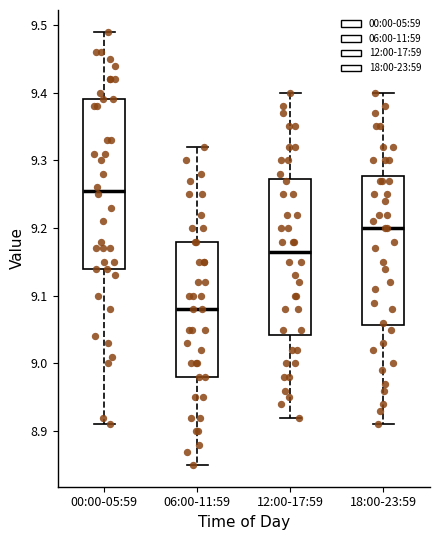

Reading left to right, transcribe this box plot: for each box, give where its median line is, the range the box spans, and where its two whiskers end, as read against the y-axis. The values are not printed on the chart, so give them approximately, as read against the axis.

00:00-05:59: median 9.26, box 9.14 to 9.39, whiskers 8.91 to 9.49
06:00-11:59: median 9.08, box 8.98 to 9.18, whiskers 8.85 to 9.32
12:00-17:59: median 9.17, box 9.04 to 9.27, whiskers 8.92 to 9.40
18:00-23:59: median 9.20, box 9.06 to 9.28, whiskers 8.91 to 9.40